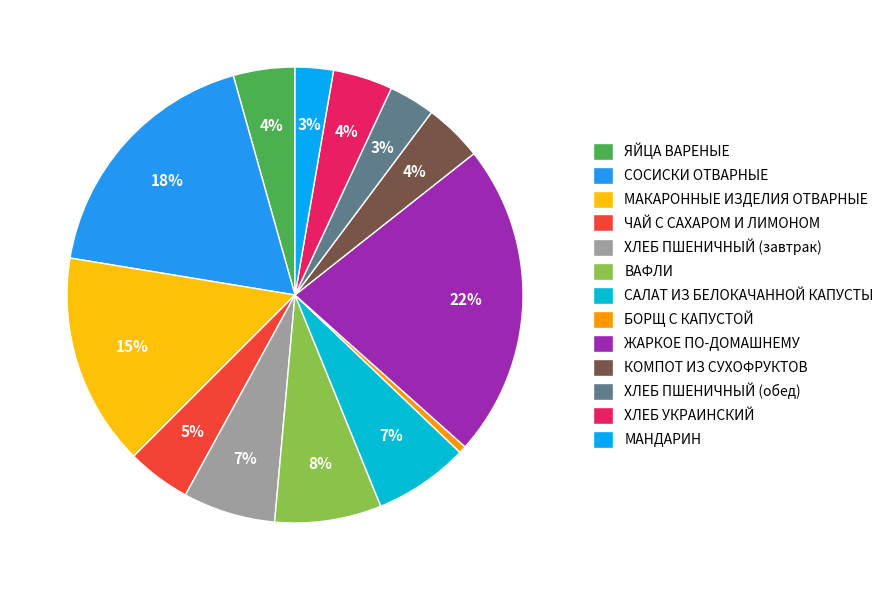

Does ХЛЕБ ПШЕНИЧНЫЙ (обед) represent more than half of the total?

No